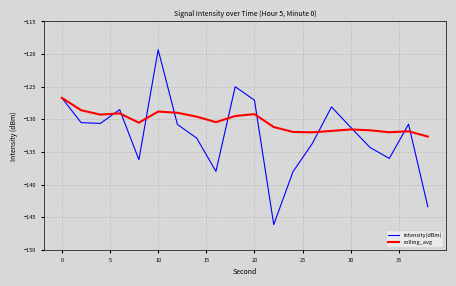

What is the smallest value displayed?

-146.1